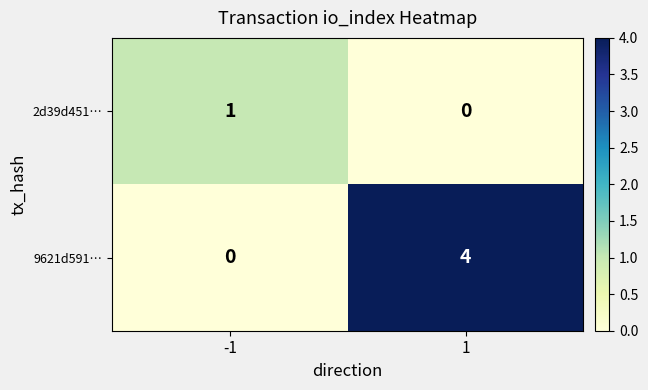

At which category is the sum across all series the highest?

1